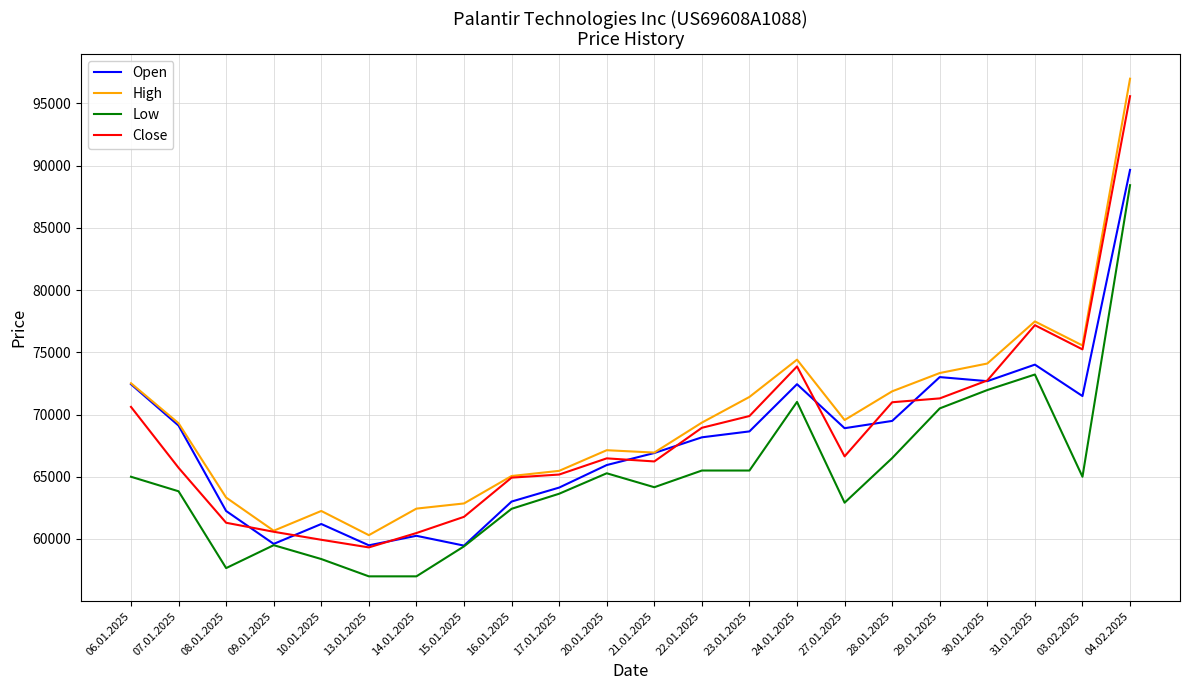

Between 21.01.2025 and 24.01.2025, which series saw the biggest shift?

Close